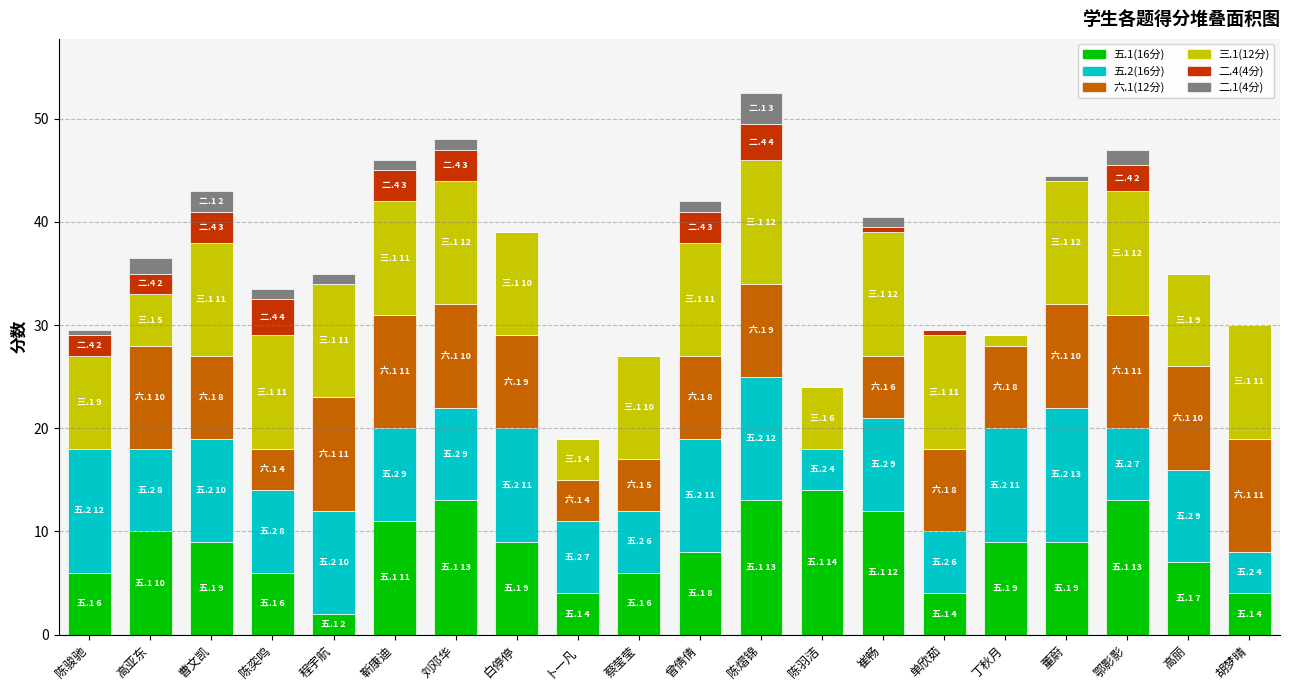

What is the highest value of the 五.1(16分) series?

14.0